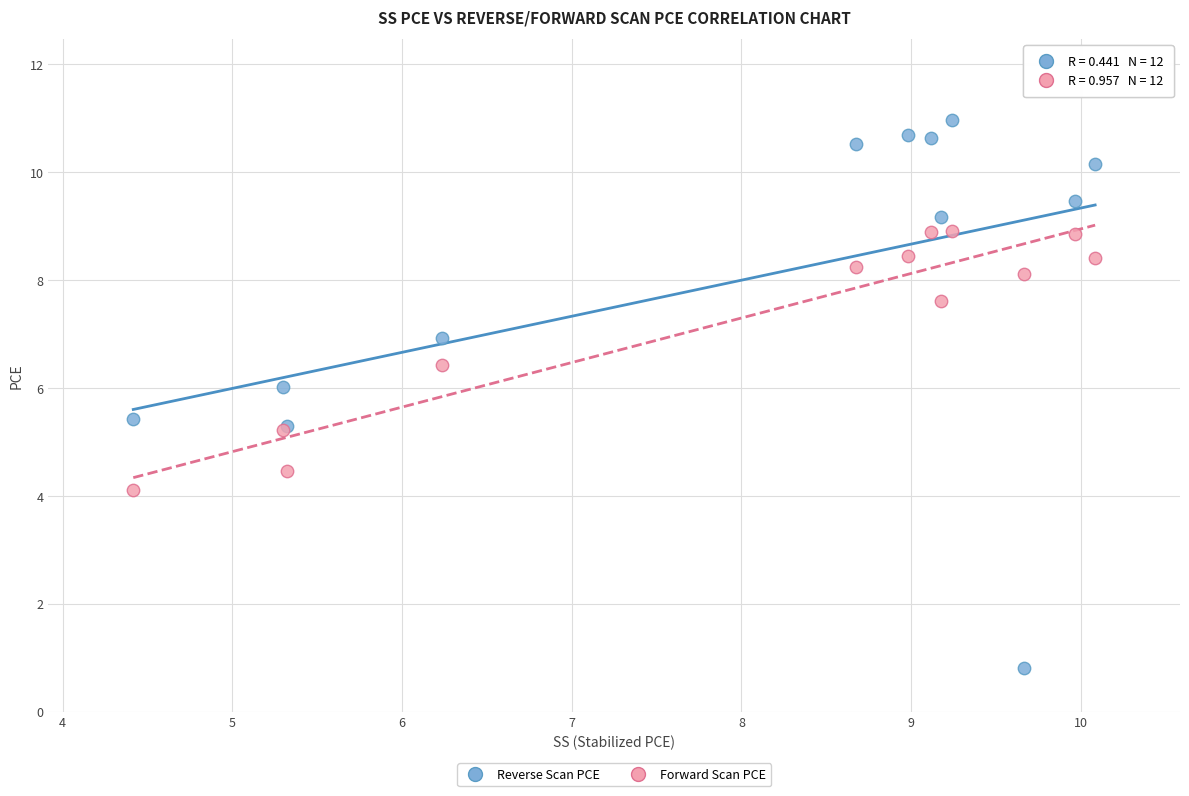

What is the X range (max minus min) for the scatter plot?

5.7